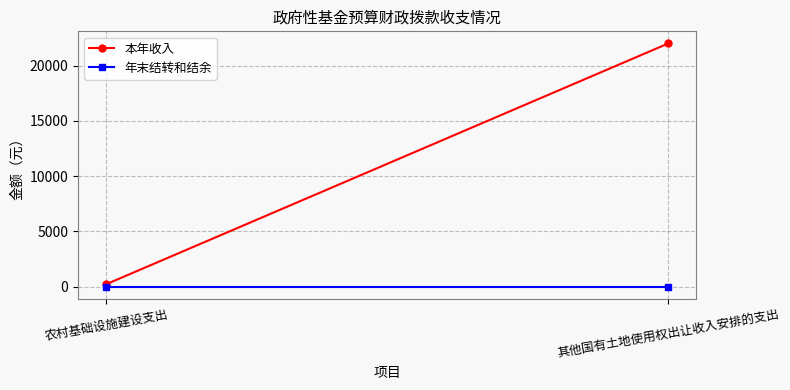

Which series has the largest total across all categories?

本年收入